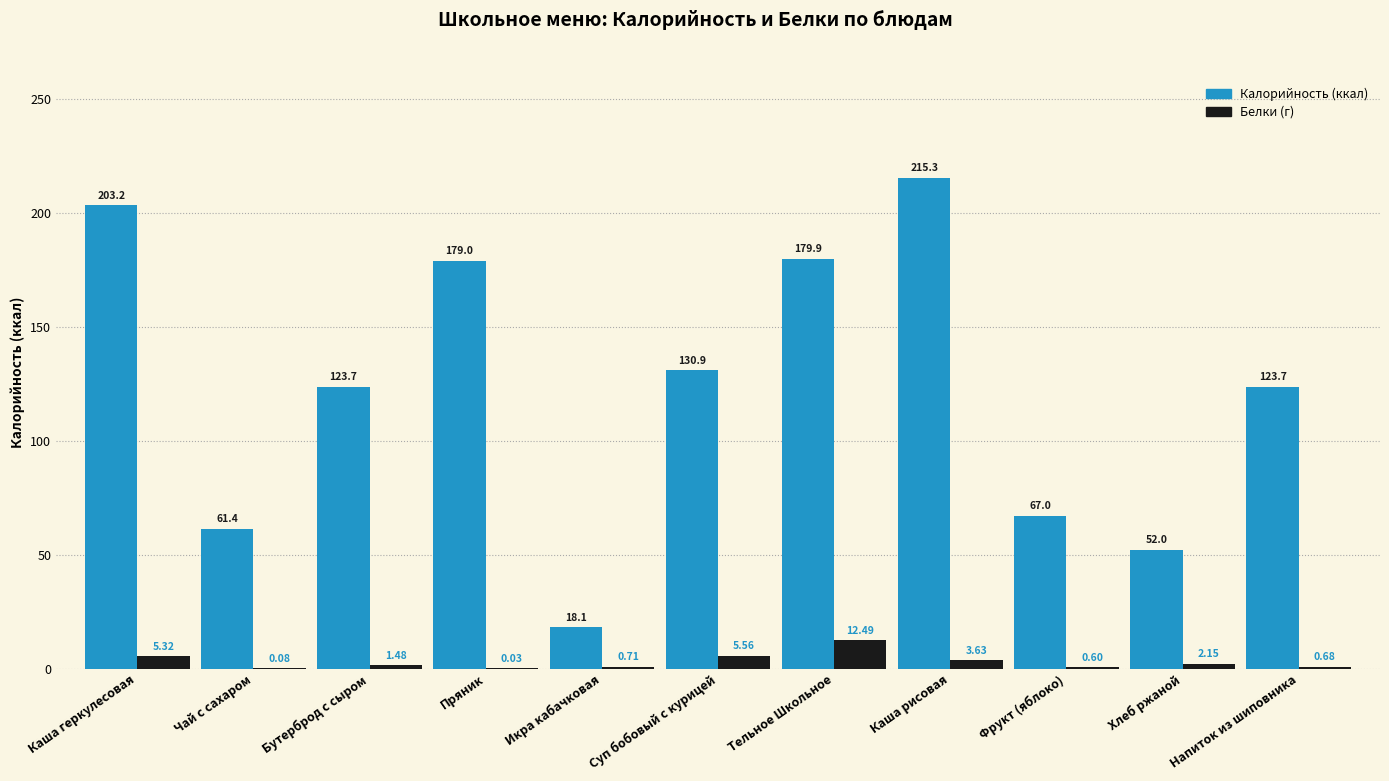

What is the total value across all series at Тельное Школьное?

192.4